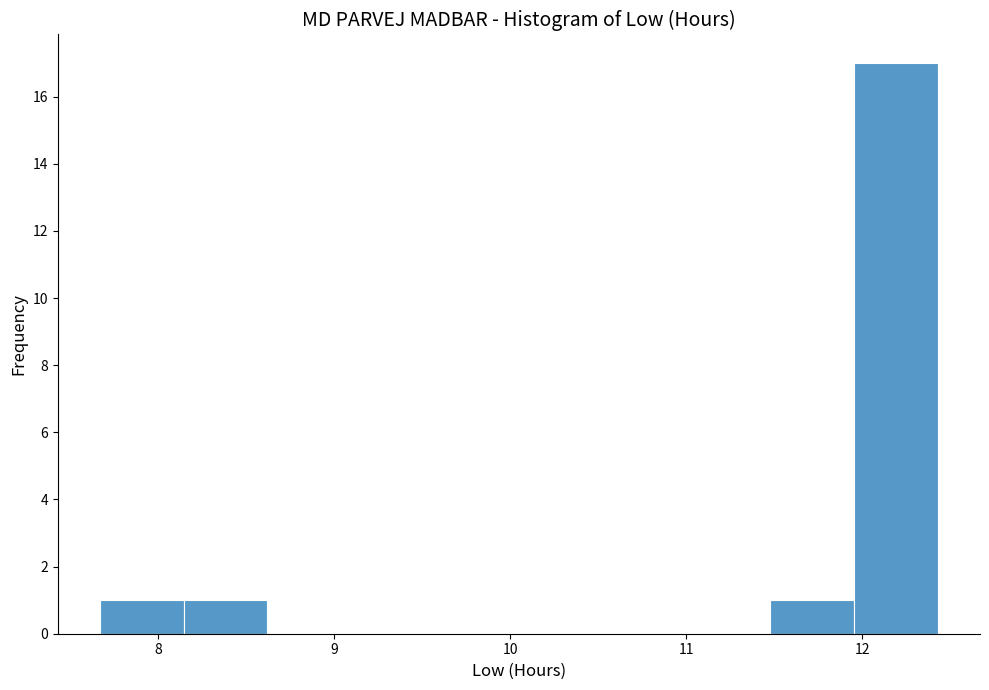

What is the height of the bar covering 12.0 to 12.4 on the x-axis? Neither the bar edges nor the heights are printed on the chart, so give them approximately, as read against the axes.

17